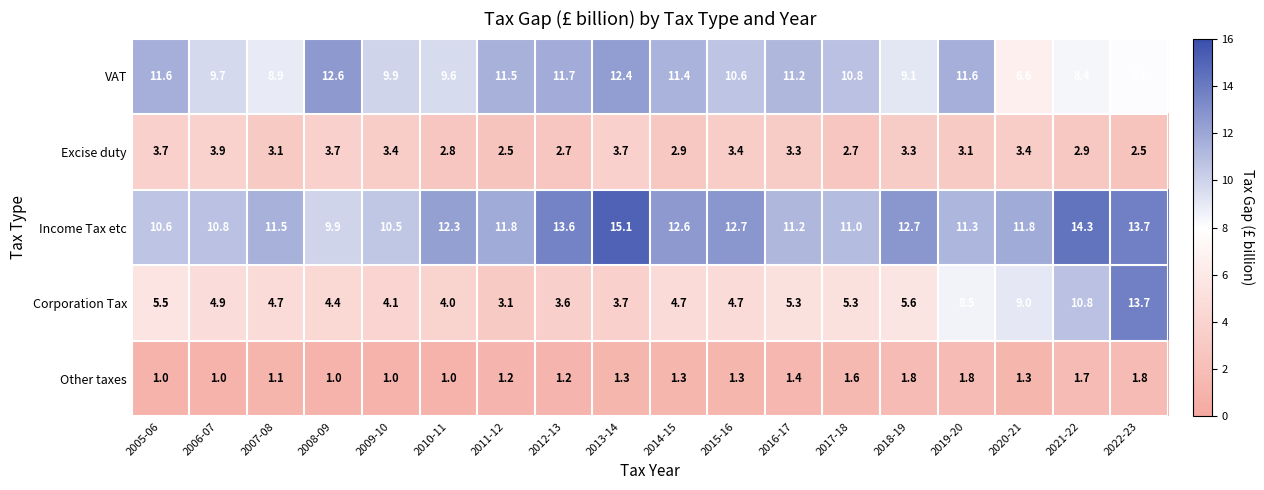

Which series has the largest total across all categories?

Income Tax etc